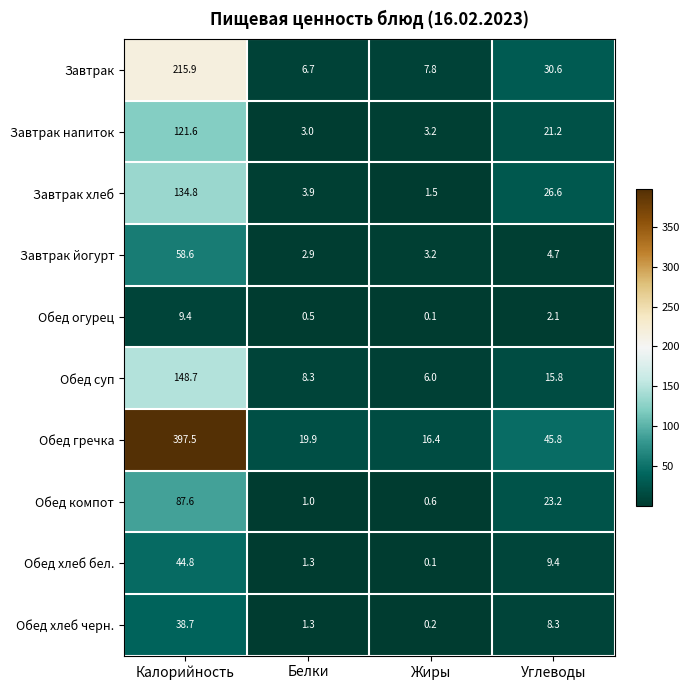

At which category does the chart reach its minimum across all series?

Жиры